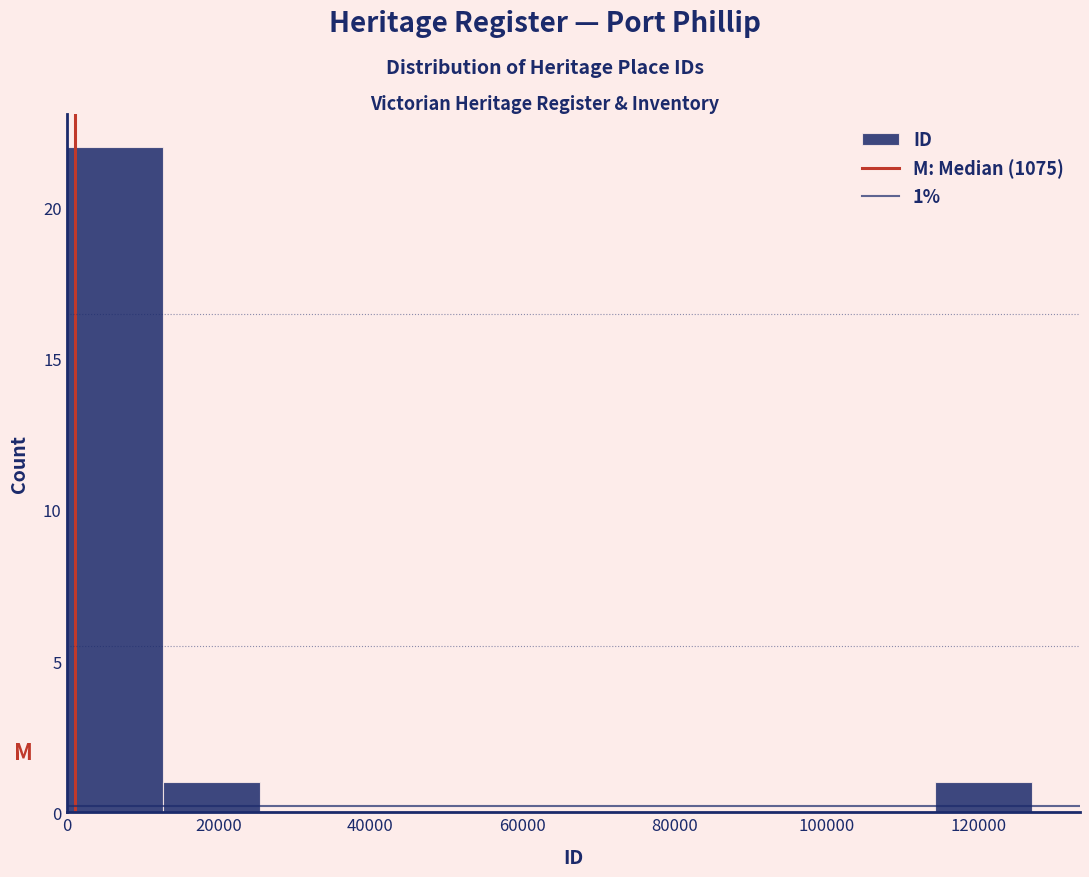

Over which range of the x-axis is the bar tallest?

0 to 12000